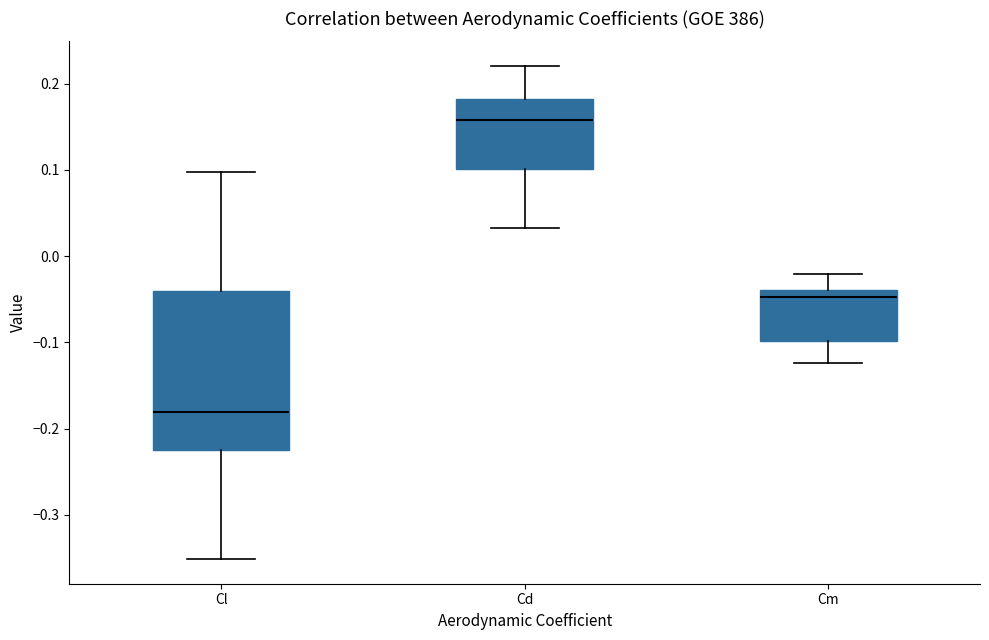

Which box is the tallest, from its lower edge to its upper edge?

Cl